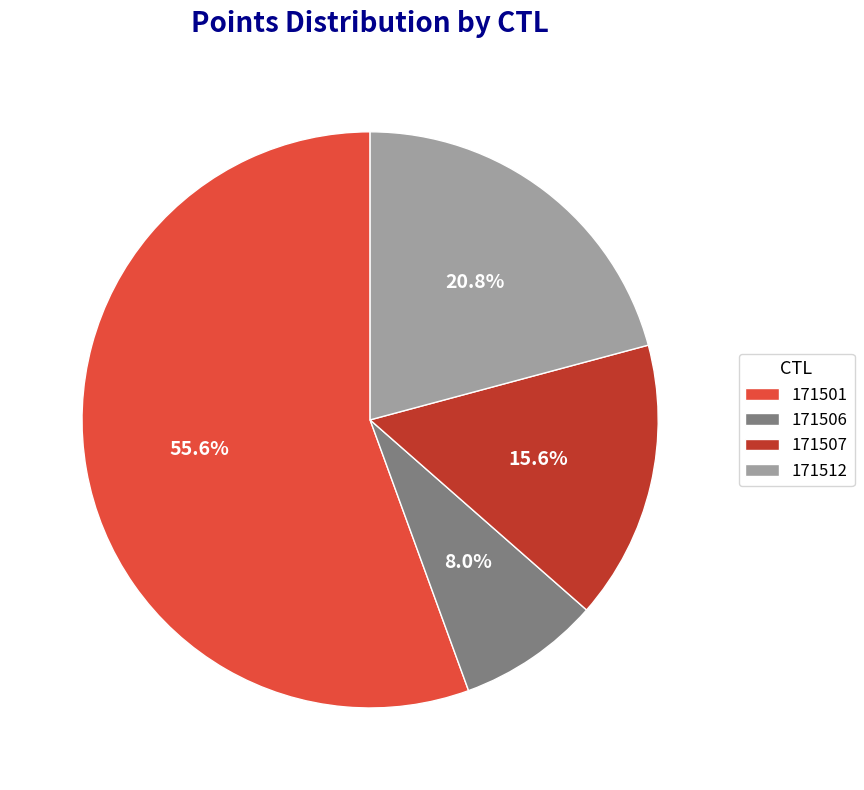

How many slices are in this pie chart?

4